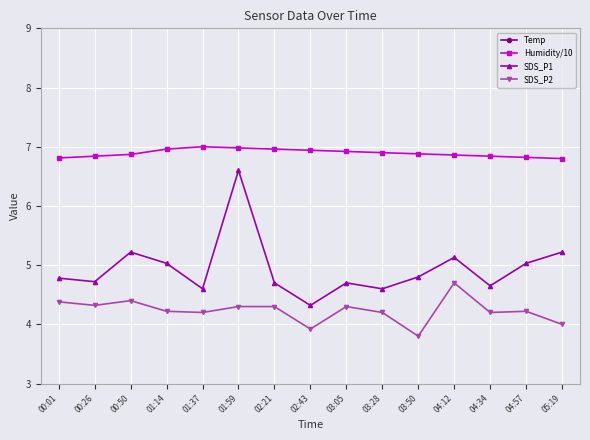

What position from the left is 04:12?

12